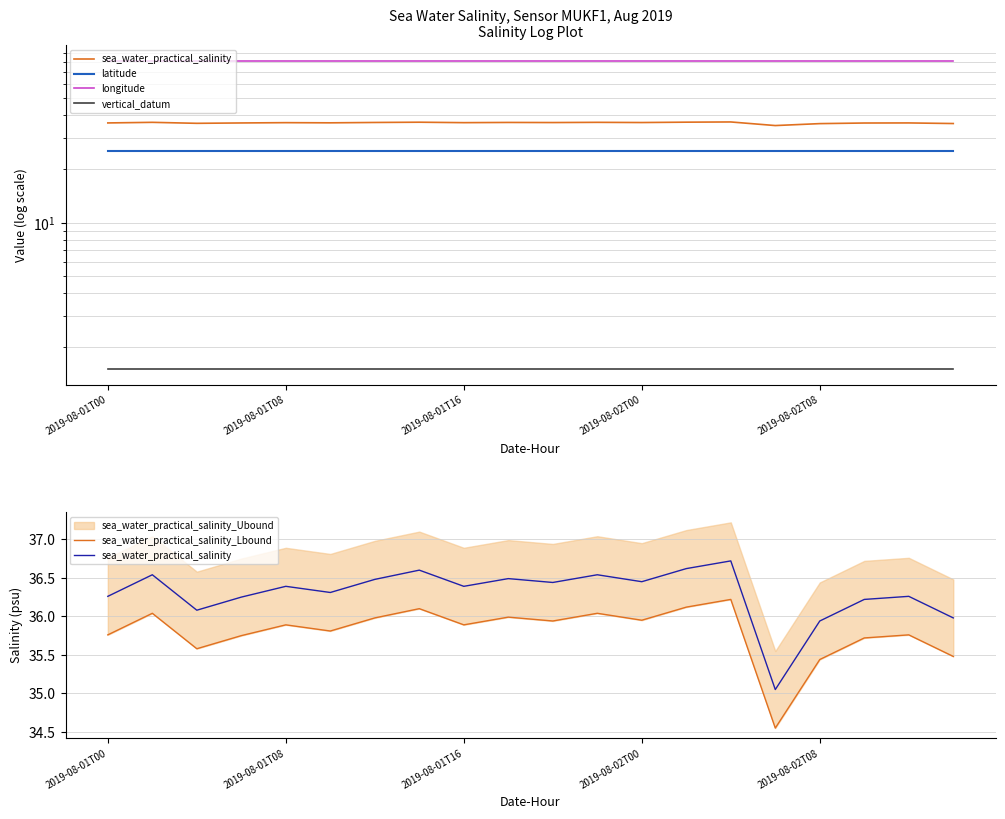

Does the chart display data point markers on the line(s)?

No